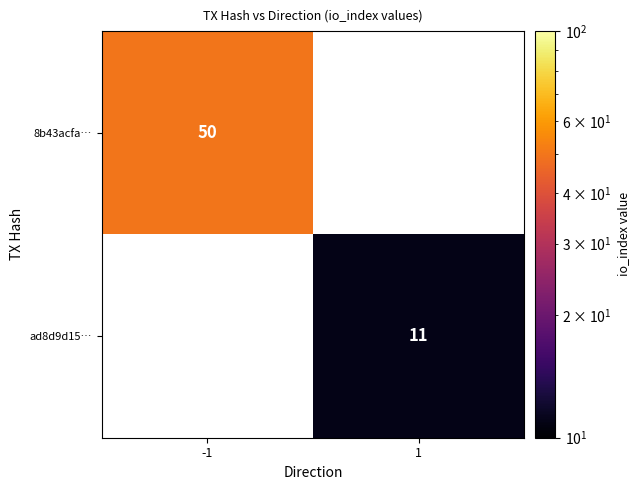

The 8b43acfa… series shows 50 at -1. True or false?

True